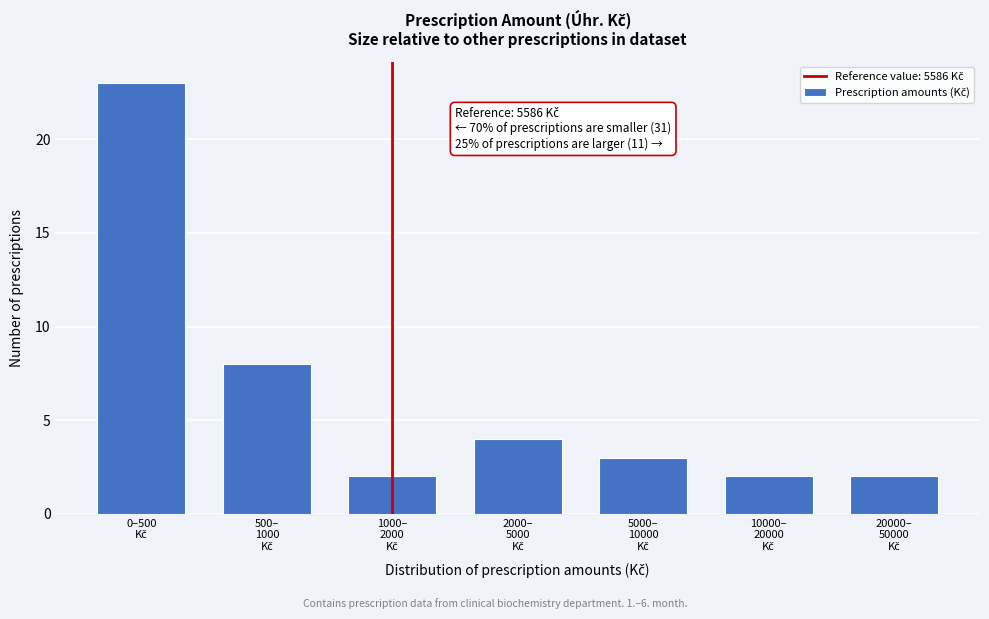

Reading left to right, transcribe all the data shown in this chart.

23	8	2	4	3	2	2